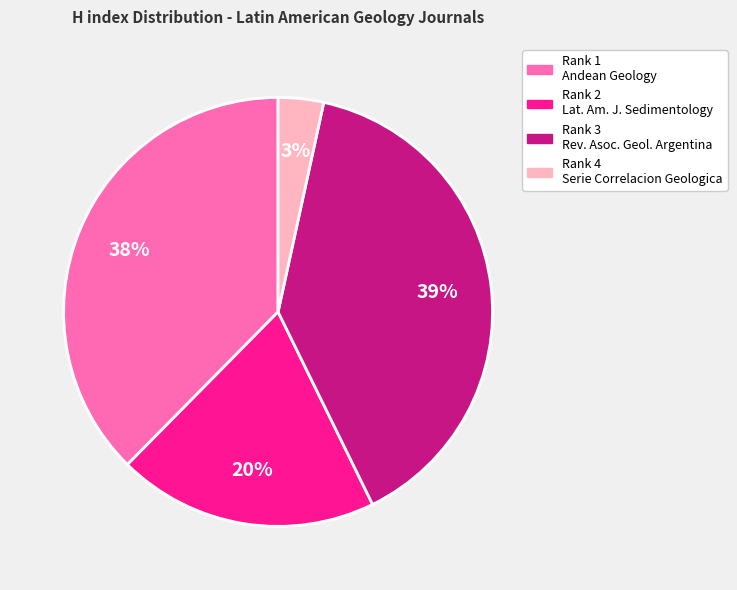

Does any single category account for the majority?

No